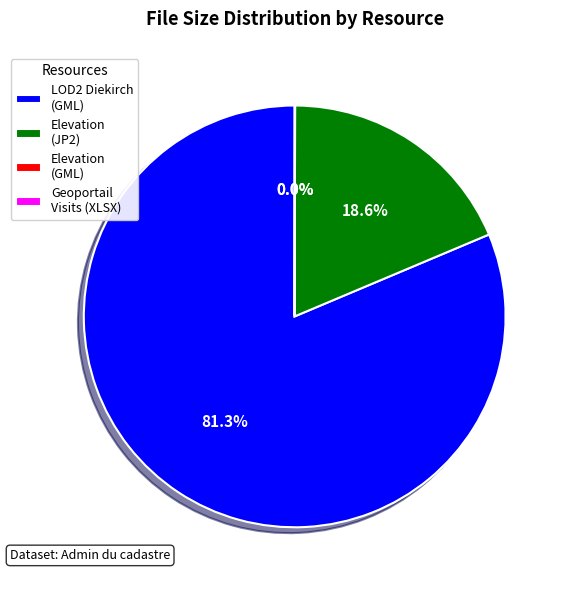

Between Elevation (JP2) and LOD2 Diekirch (GML), which is larger?

LOD2 Diekirch (GML)